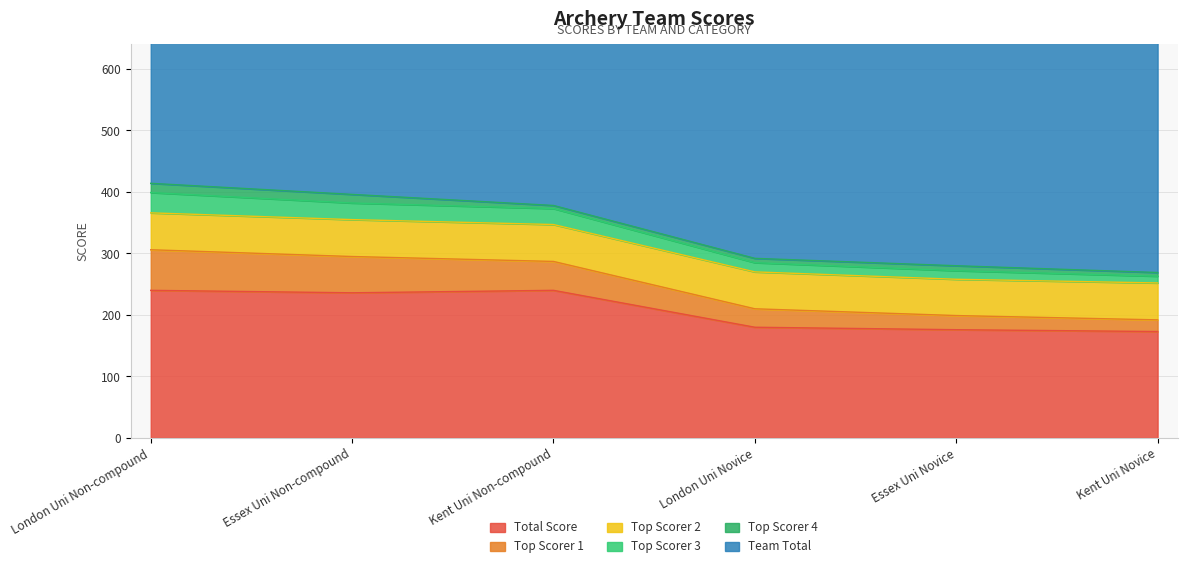

What position from the right is Kent Uni Novice?

1